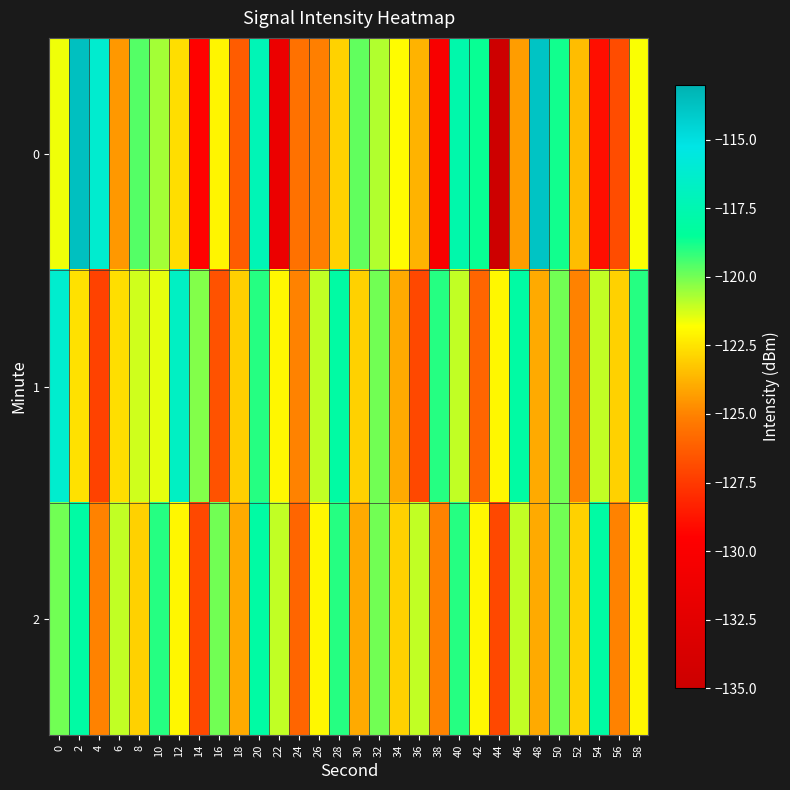

What is the spread (max minus min) of values at 14?

9.2